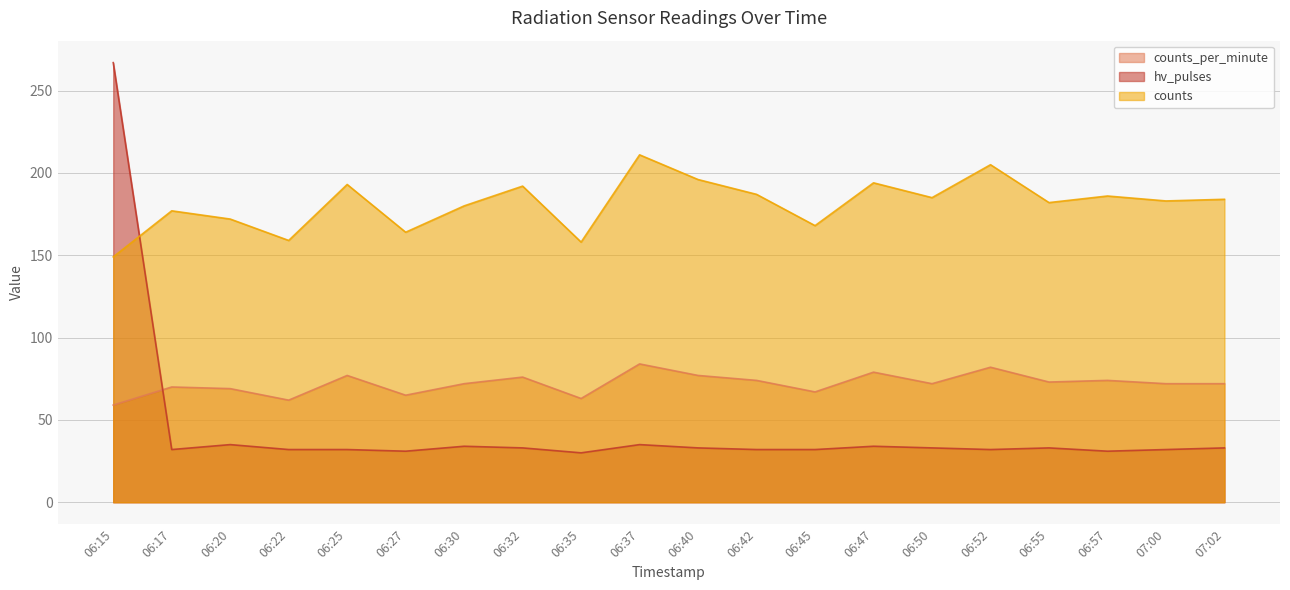

List the series in order of their peak value, highest first.

hv_pulses, counts, counts_per_minute